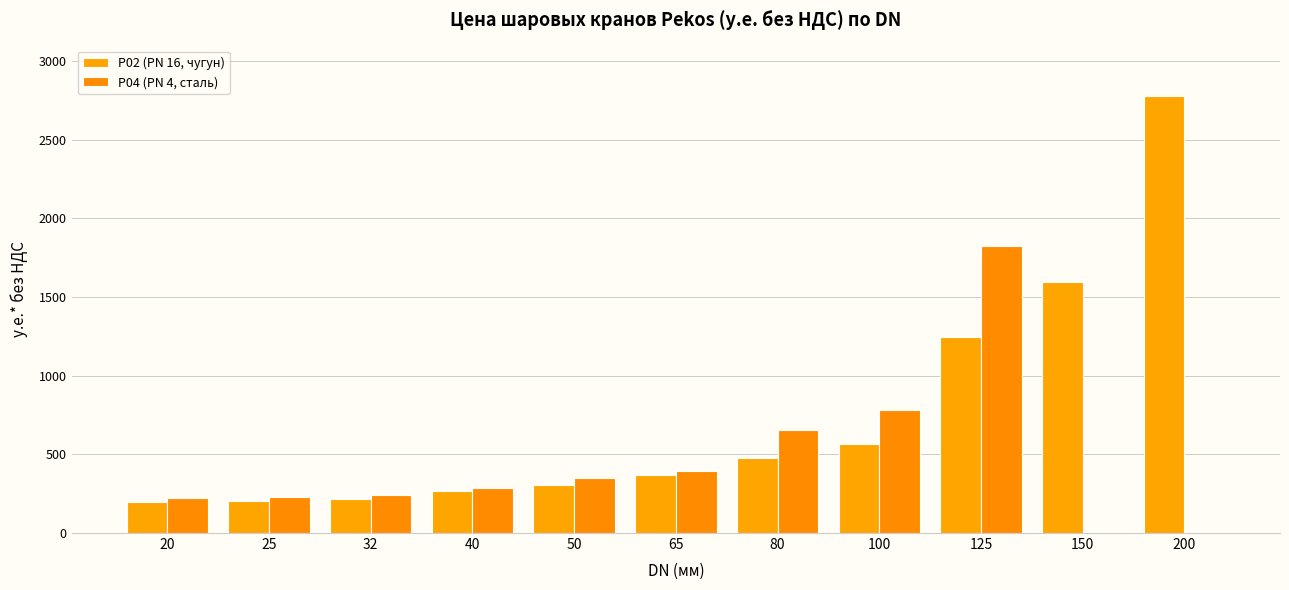

At which label does Р04 (PN 4, сталь) reach its minimum?

150